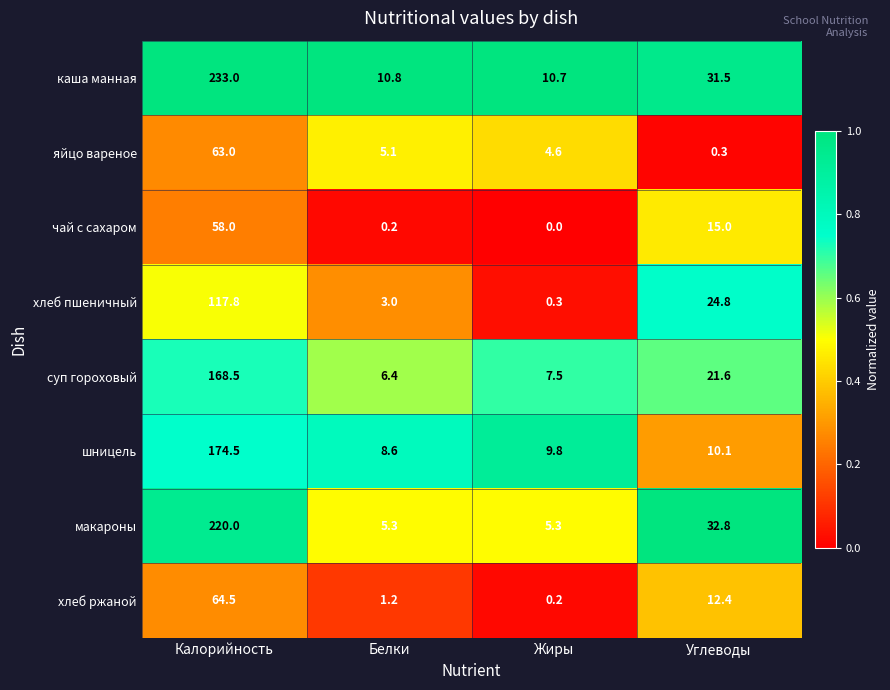

Which category has the lowest value across all series?

Жиры